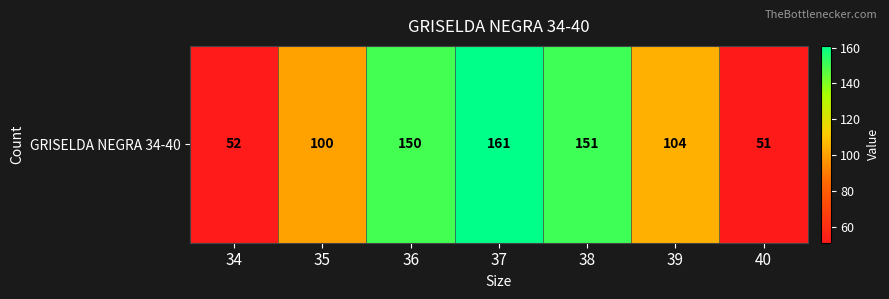

Rank the categories by value from lowest to highest.

40, 34, 35, 39, 36, 38, 37